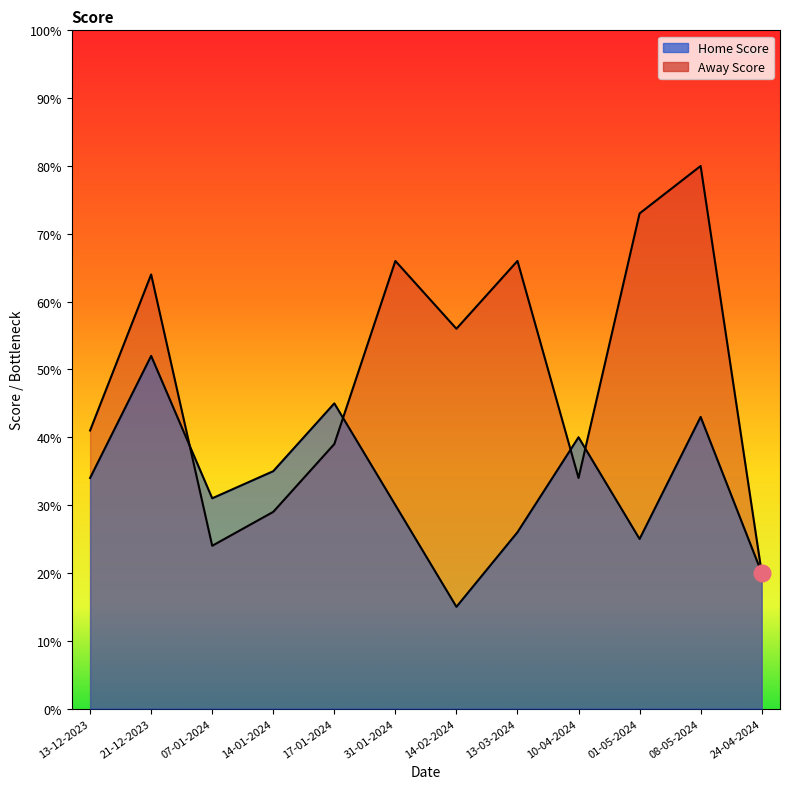

Where do Home Score and Away Score first cross each other?

21-12-2023 and 07-01-2024